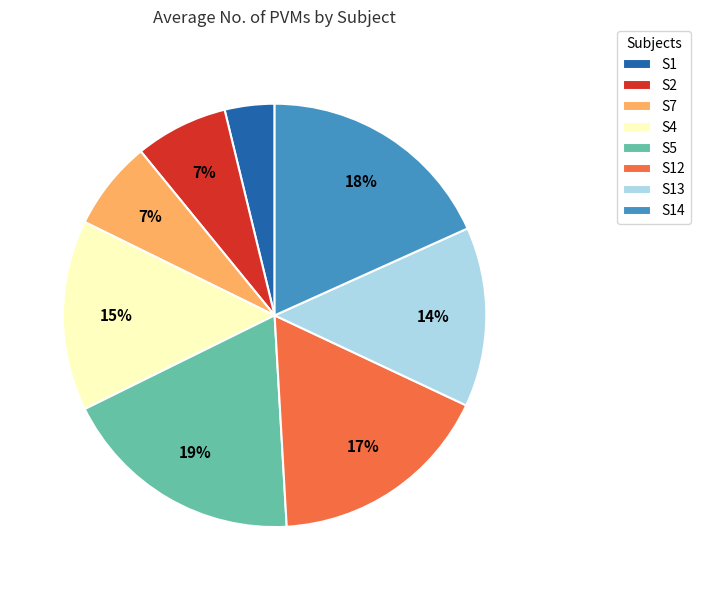

What percentage is the S13 slice, to the nearest percent?

14%